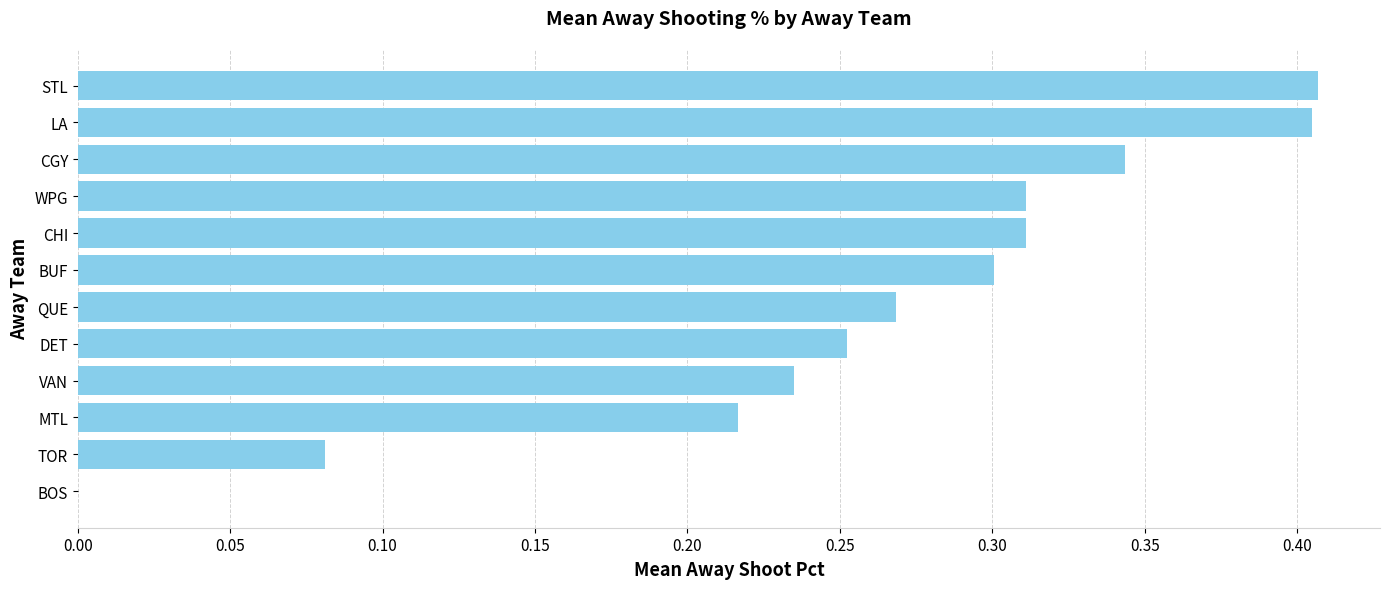

What is the sum of the values at DET and CGY?

0.6